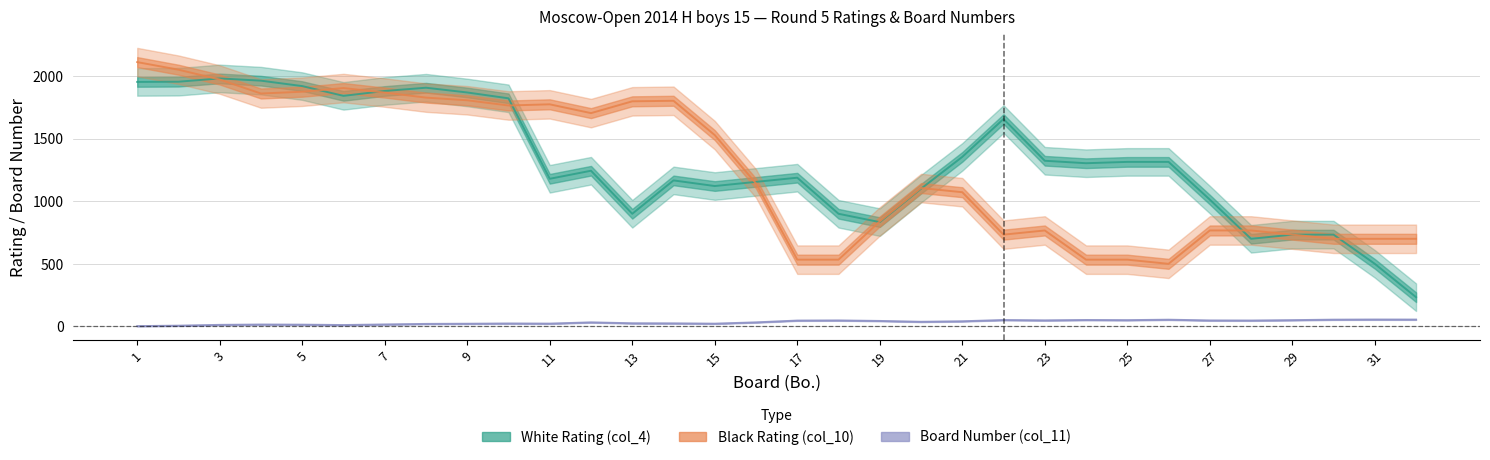

The value of Board Number (col_11) at 7 is 13. True or false?

True